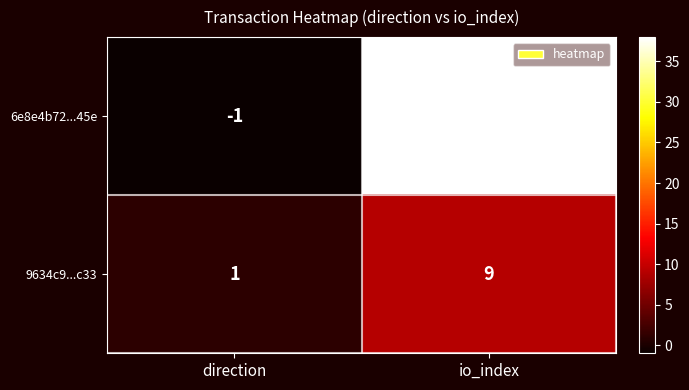

At which category does the chart reach its minimum across all series?

direction